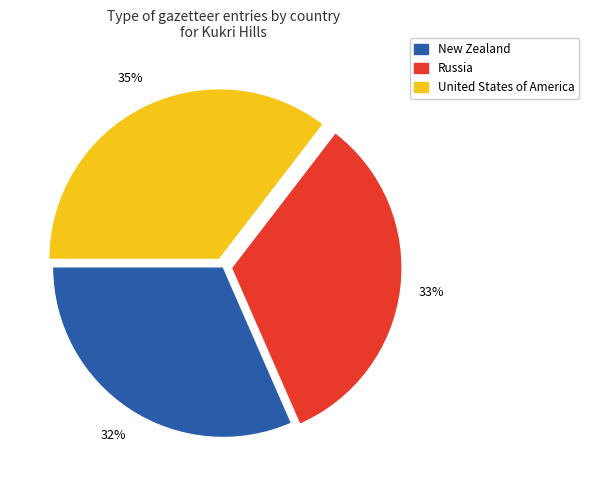

Rank the categories by value from lowest to highest.

New Zealand, Russia, United States of America